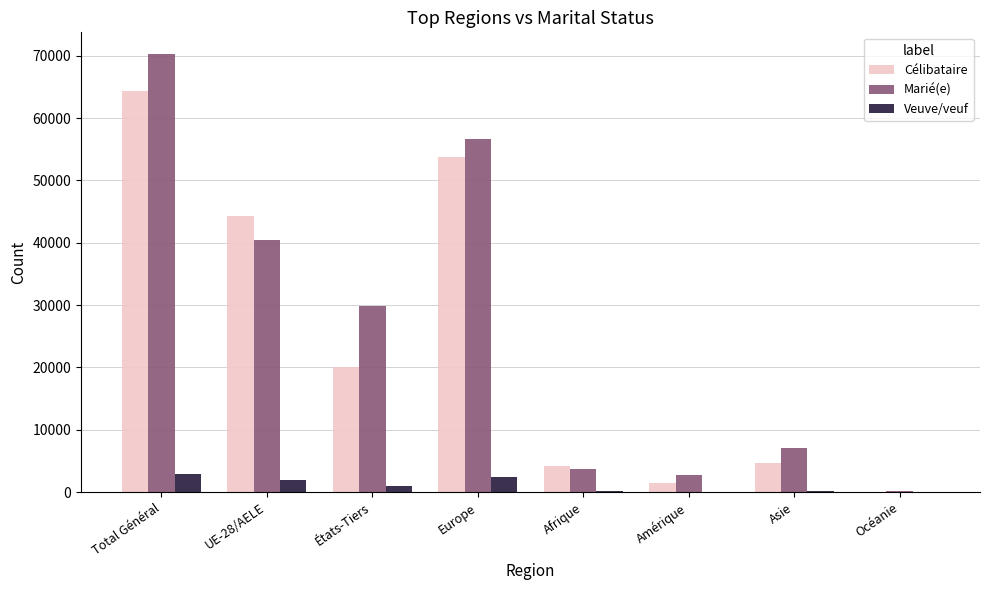

Between Afrique and Asie, which series saw the biggest shift?

Marié(e)